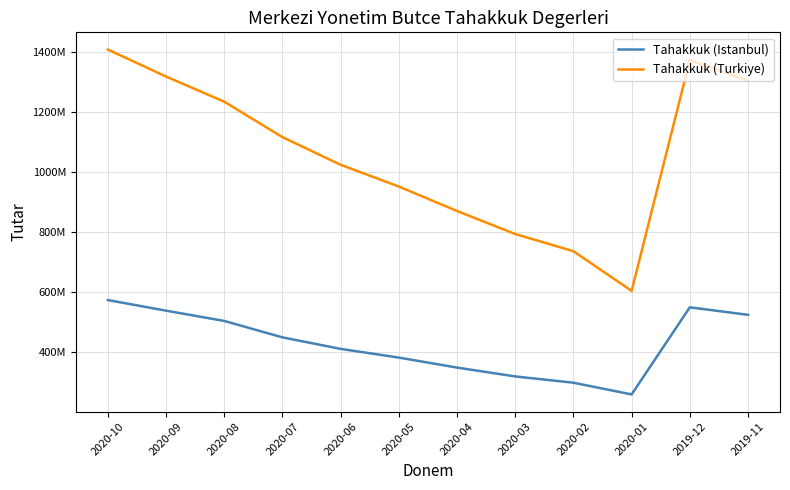

Which label corresponds to the largest value in the chart?

2020-10